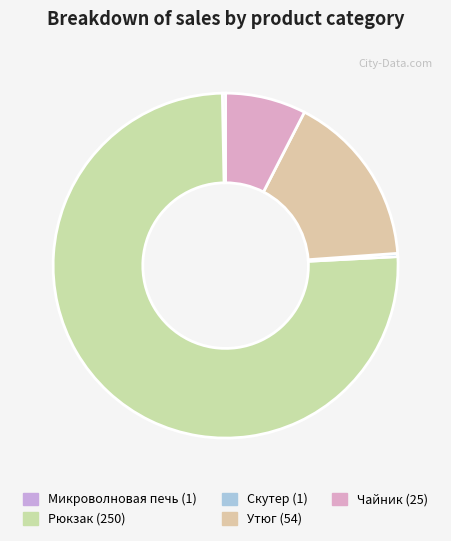

Does Чайник represent more than half of the total?

No